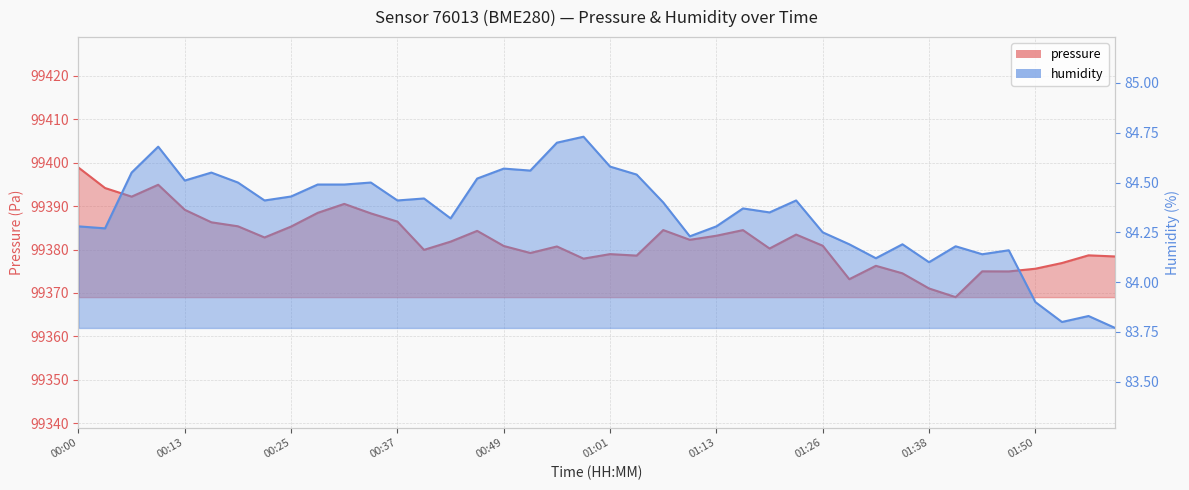

What value does the humidity series have at 00:28?

84.5